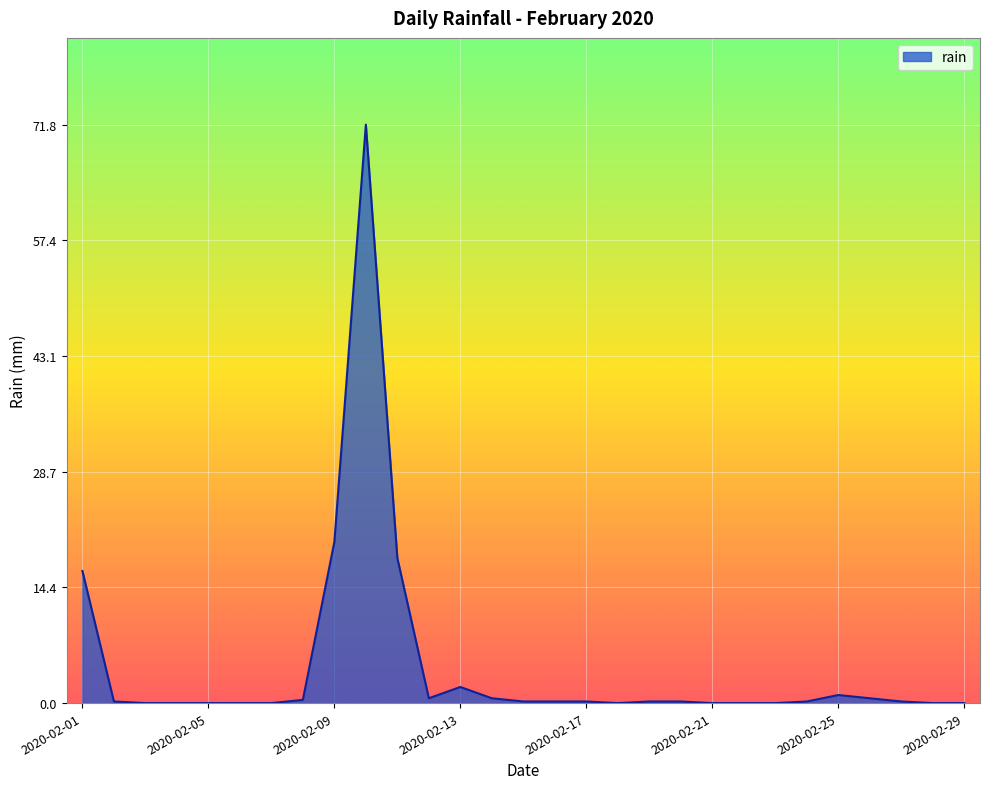

What is the difference between the maximum and minimum values?

71.8